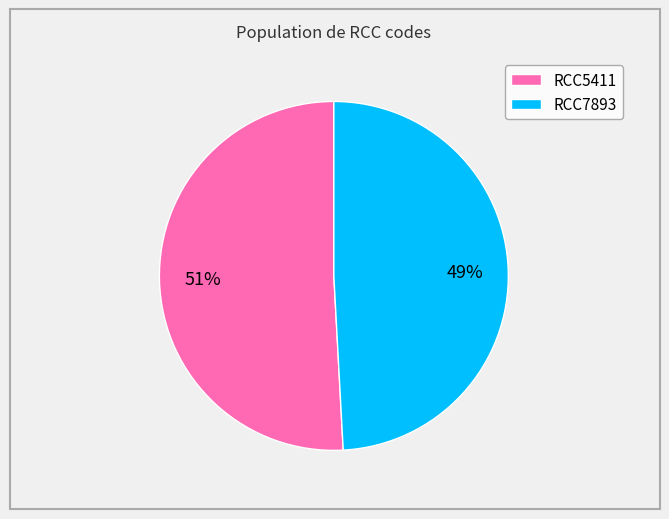

To the nearest percent, what portion does RCC5411 represent?

51%